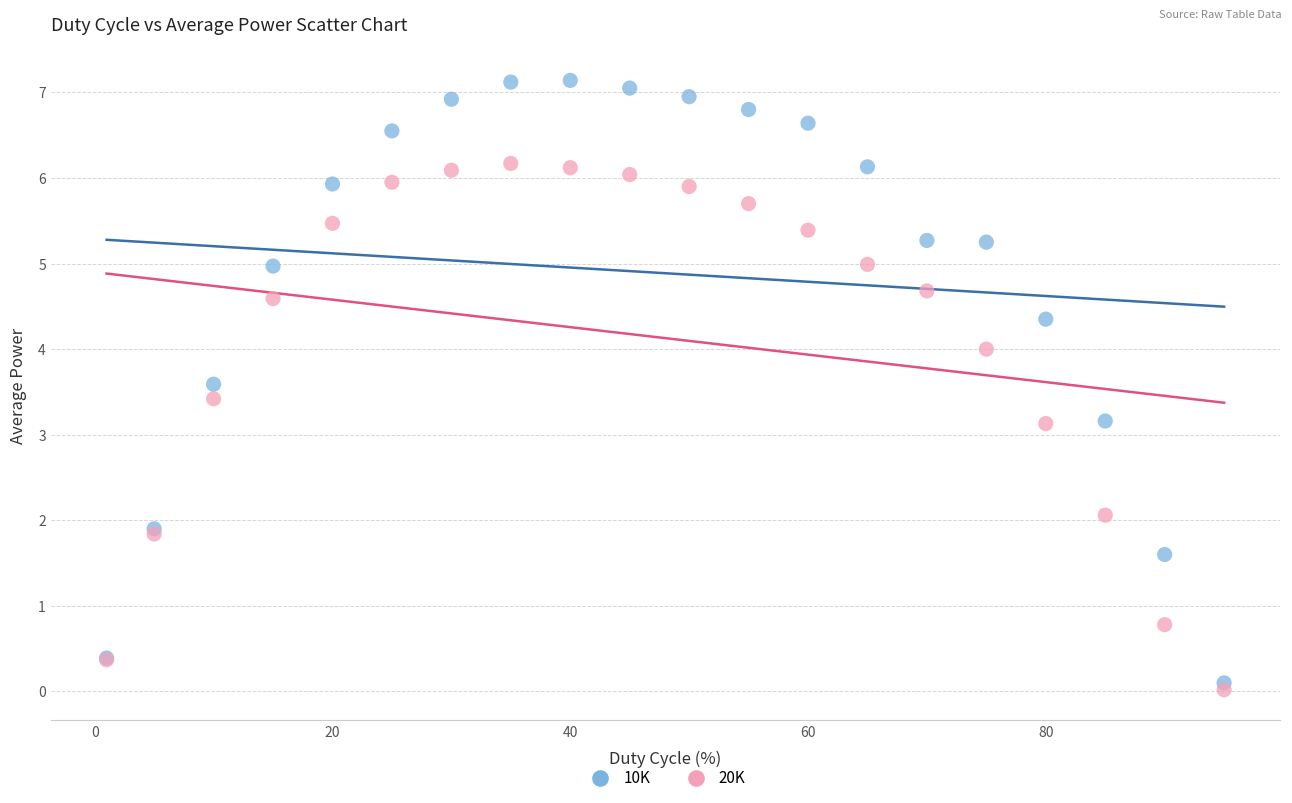

Which series has the widest spread of Y values?

10K